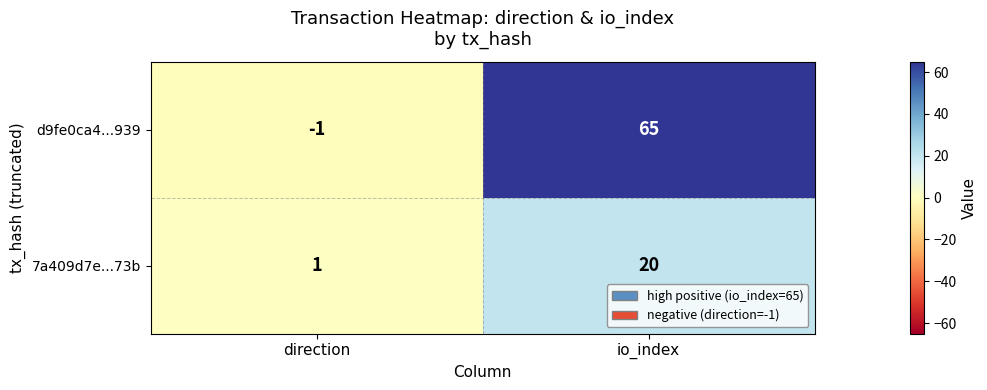

Rank the series by their maximum value, from highest to lowest.

d9fe0ca4...939, 7a409d7e...73b